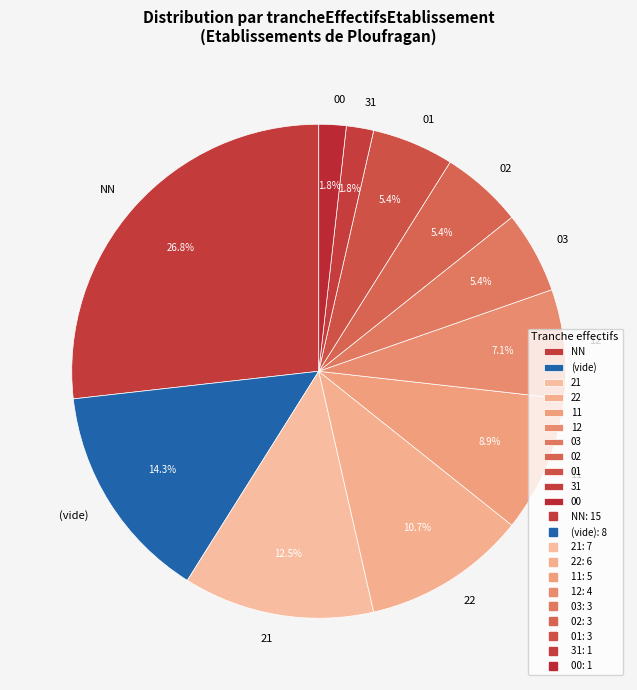

Which slice is the largest?

NN